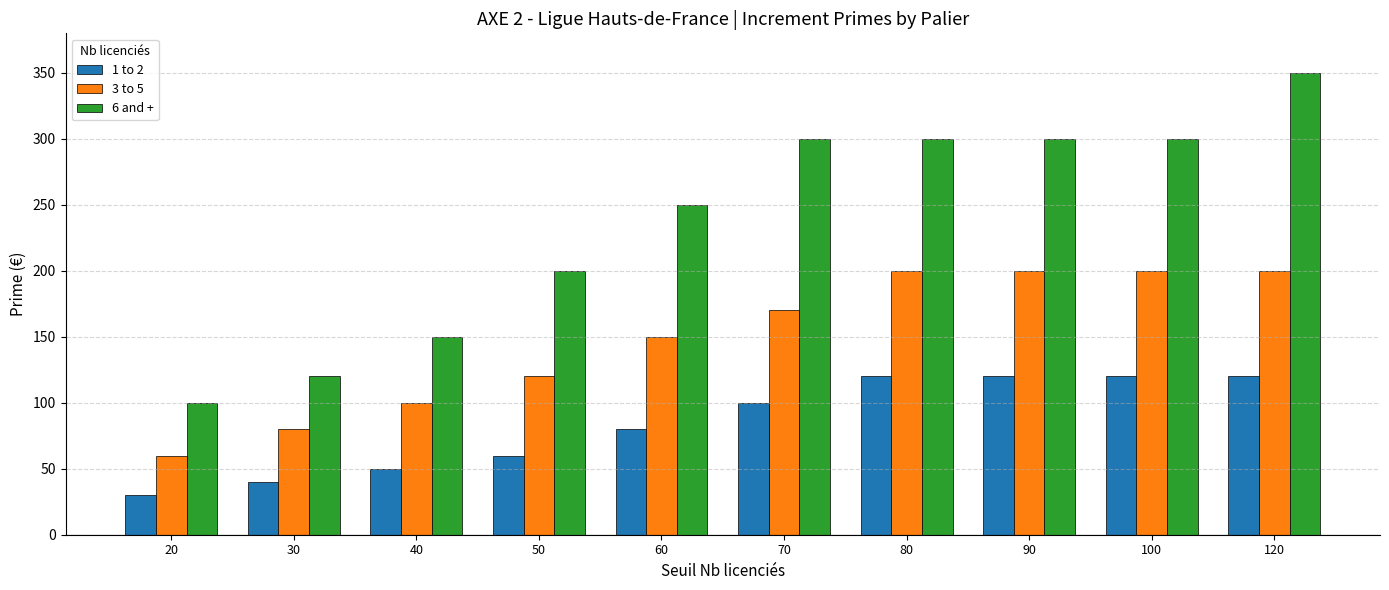

Reading left to right, transcribe all the data shown in this chart.

1 to 2: 30	40	50	60	80	100	120	120	120	120
3 to 5: 60	80	100	120	150	170	200	200	200	200
6 and +: 100	120	150	200	250	300	300	300	300	350